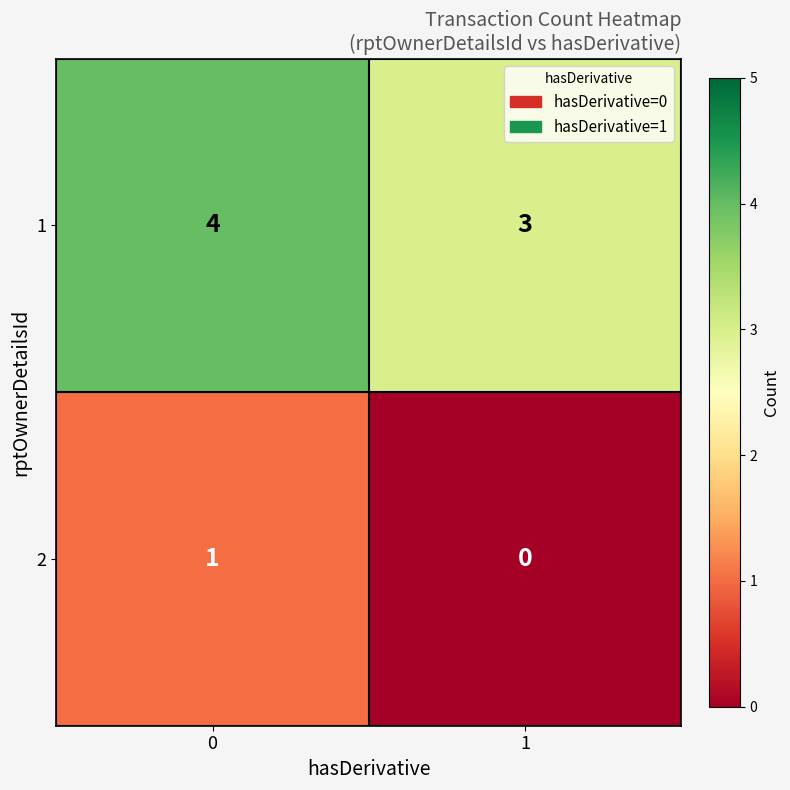

True or false: 2 has a value of 1 at 0.

True